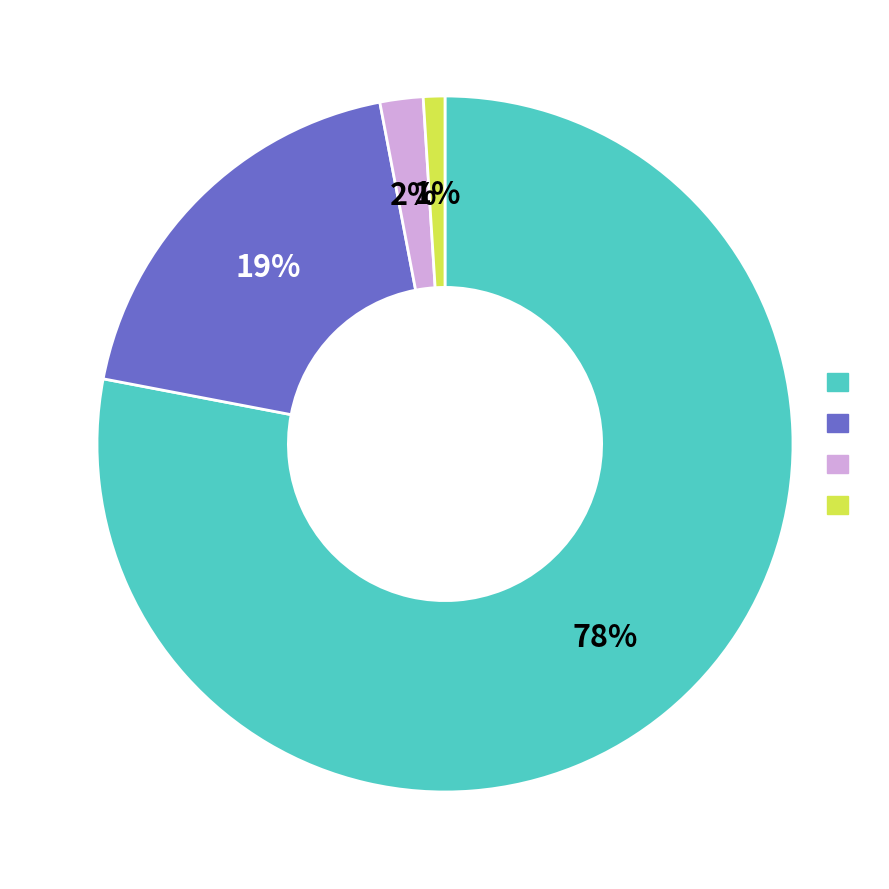

Is there a majority slice in this chart?

Yes